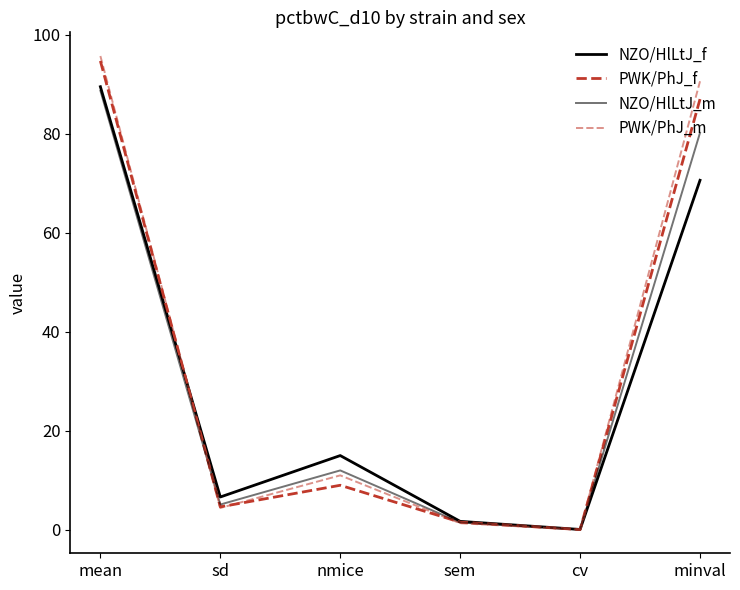

How many lines are shown in the chart?

4